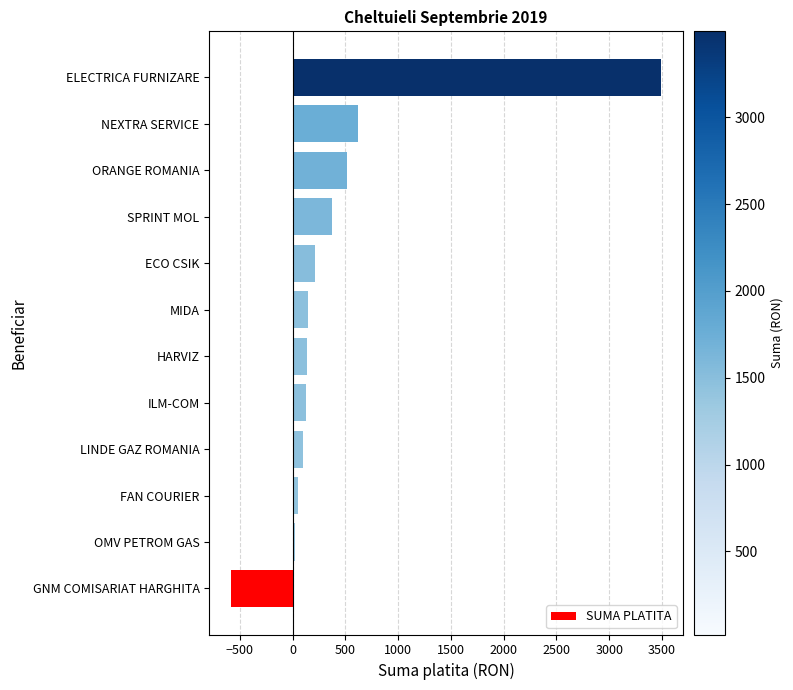

Is it true that the value at SPRINT MOL is 633.6?

False